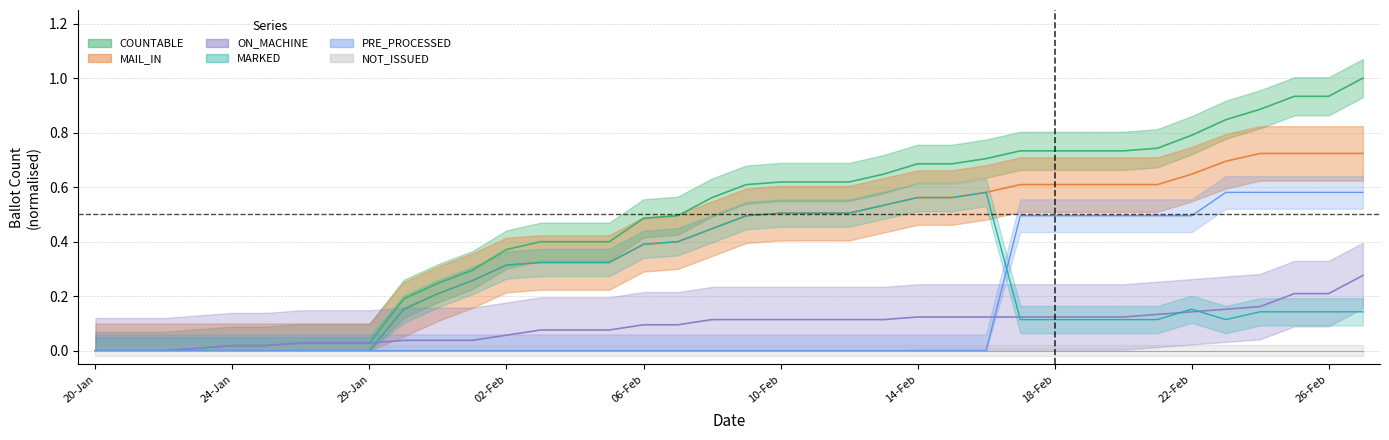

How many categories are shown in the chart?

38